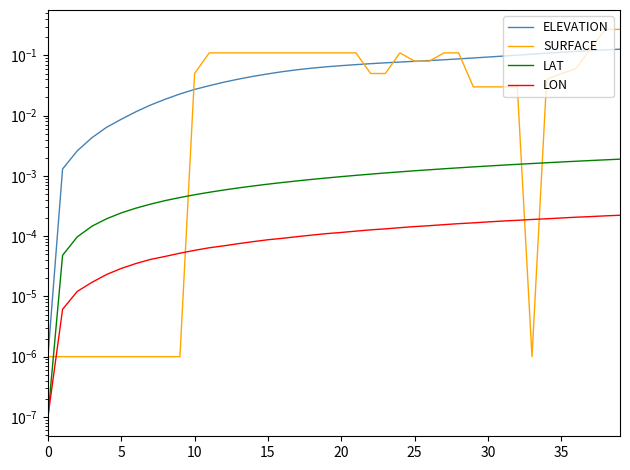

Which series has the largest total across all categories?

SURFACE